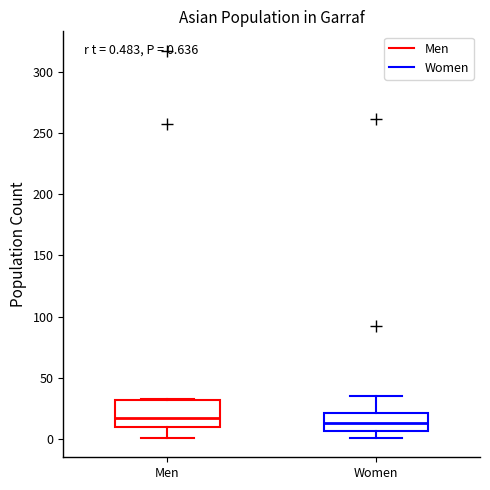

Comparing the boxes themselves (not the whiskers), which one is the tallest?

Men